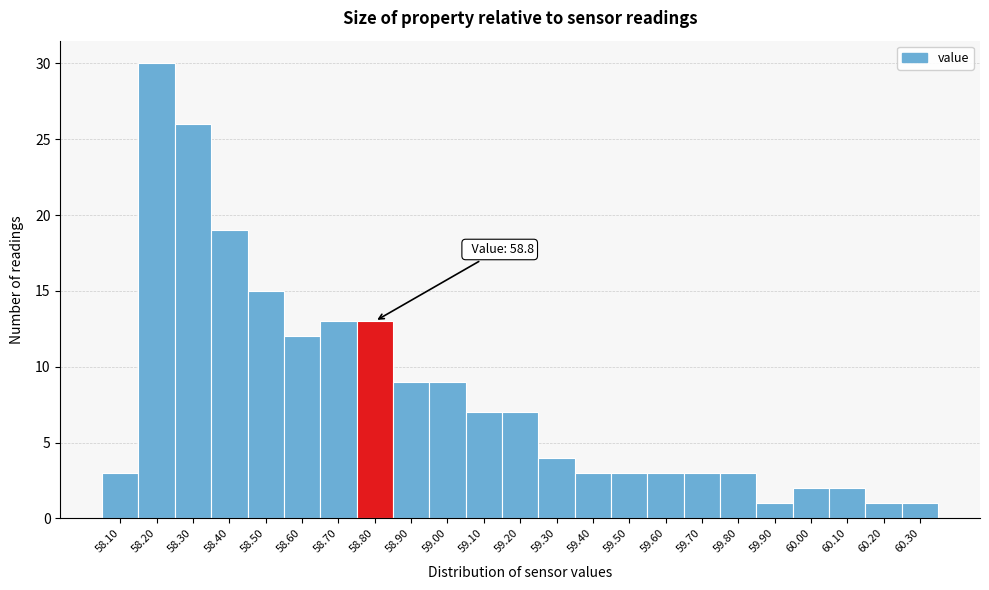

Which range on the x-axis has the tallest bar?

58.15 to 58.25